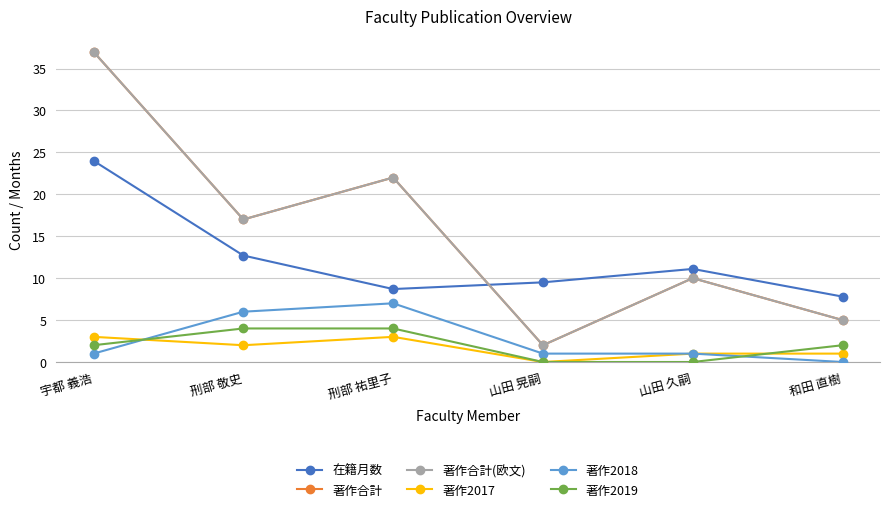

Where is 著作合計(欧文) nearest to the value 19?

刑部 敬史